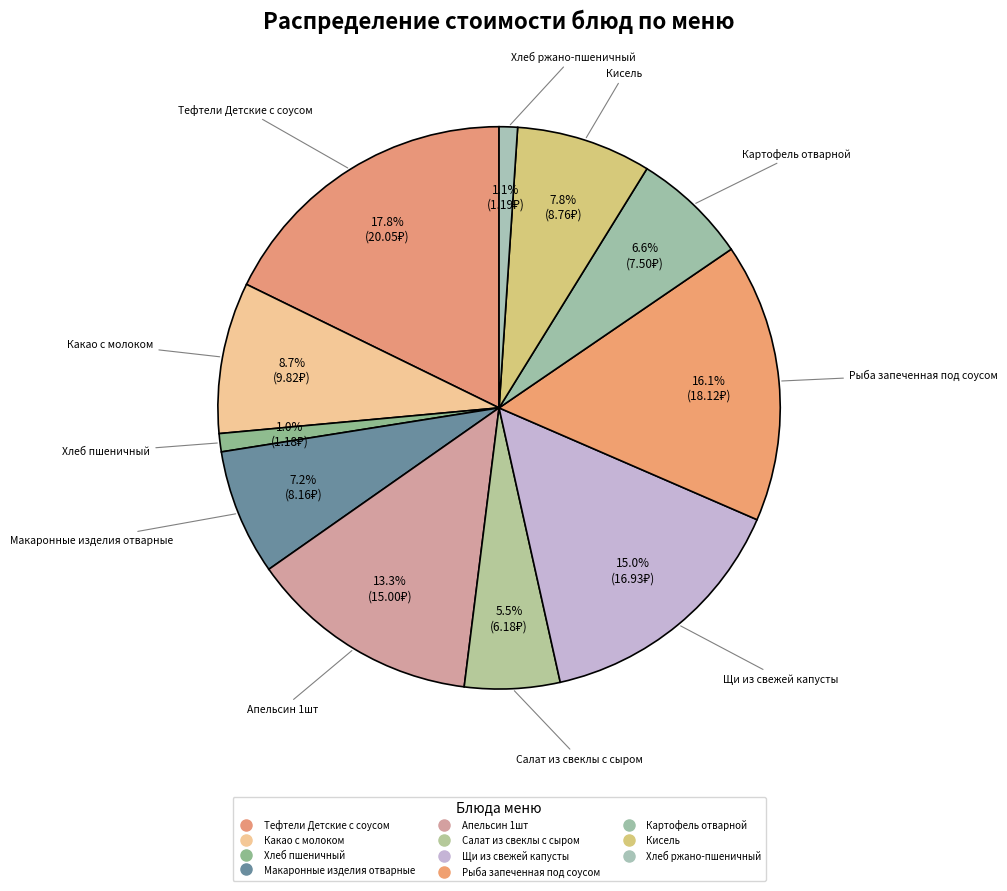

Does Апельсин 1шт represent more than half of the total?

No